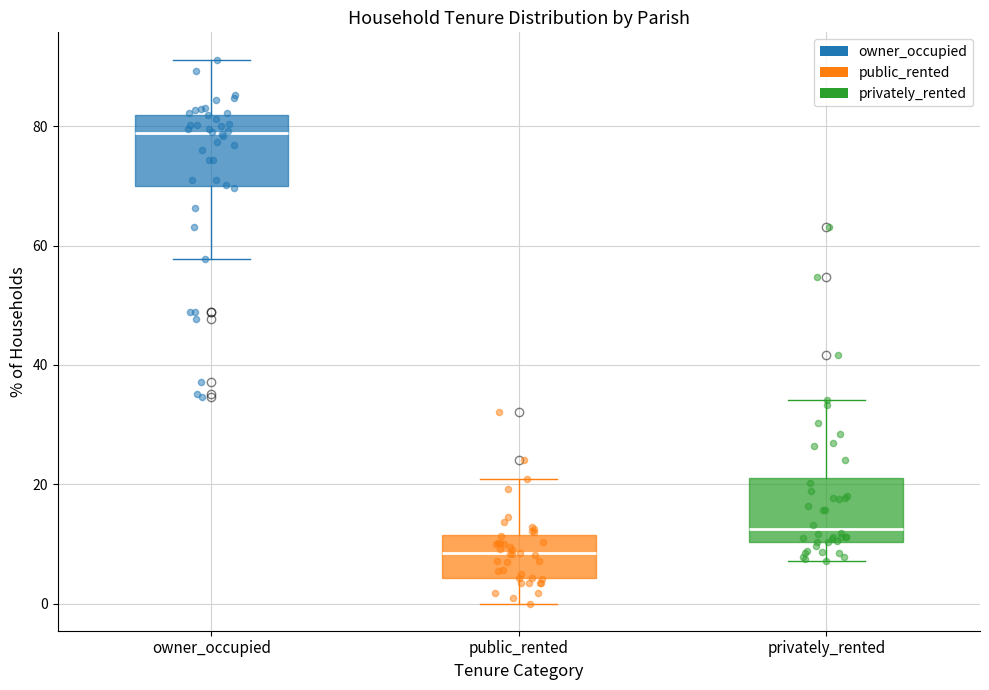

Where does the upper whisker of the box for owner_occupied end on the y-axis? The values are not printed on the chart, so give them approximately, as read against the axis.

92